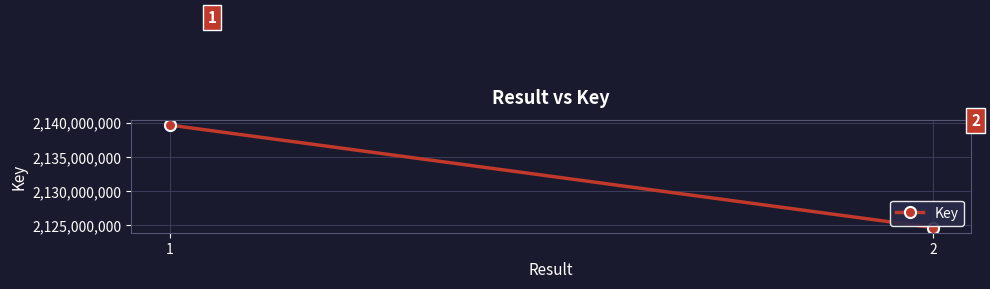

Approximately how many times larger is the value at 2 compared to 1?

1.0